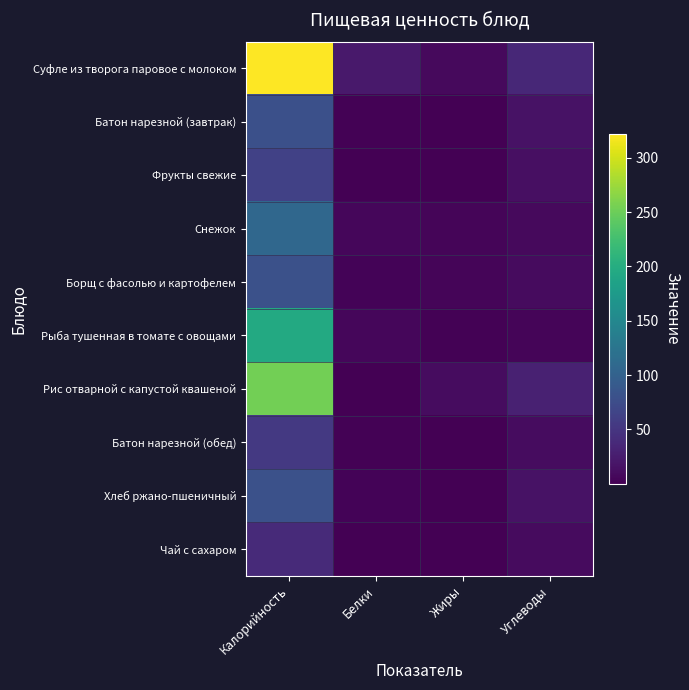

Reading left to right, what are all the values shown in this chart?

Суфле из творога паровое с молоком: Калорийность=322.0	Белки=22.0	Жиры=8.0	Углеводы=36.0
Батон нарезной (завтрак): Калорийность=79.0	Белки=2.2	Жиры=0.9	Углеводы=15.4
Фрукты свежие: Калорийность=62.0	Белки=1.0	Жиры=1.0	Углеводы=13.0
Снежок: Калорийность=108.0	Белки=6.0	Жиры=5.0	Углеводы=8.0
Борщ с фасолью и картофелем: Калорийность=80.0	Белки=3.0	Жиры=4.0	Углеводы=9.0
Рыба тушенная в томате с овощами: Калорийность=196.0	Белки=6.0	Жиры=1.6	Углеводы=4.8
Рис отварной с капустой квашеной: Калорийность=254.0	Белки=0.9	Жиры=10.4	Углеводы=29.6
Батон нарезной (обед): Калорийность=53.0	Белки=1.5	Жиры=0.6	Углеводы=10.3
Хлеб ржано-пшеничный: Калорийность=80.0	Белки=2.7	Жиры=0.5	Углеводы=15.9
Чай с сахаром: Калорийность=38.0	Белки=0.2	Жиры=0.1	Углеводы=9.3